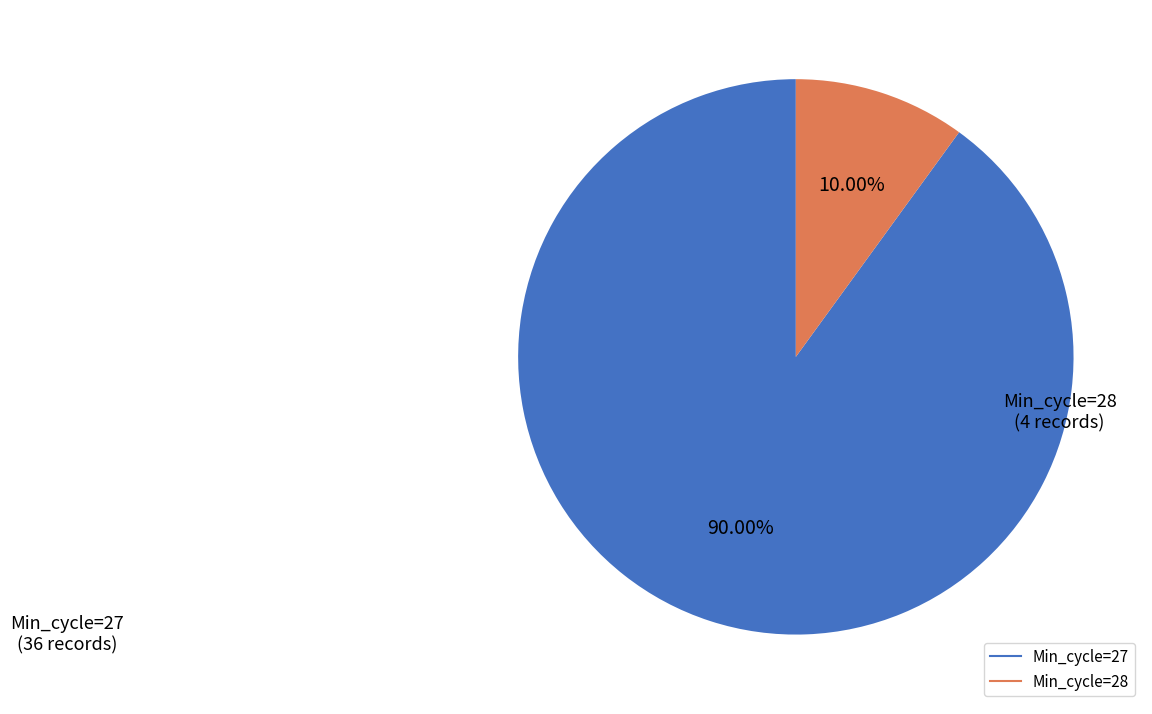

Is there a majority slice in this chart?

Yes